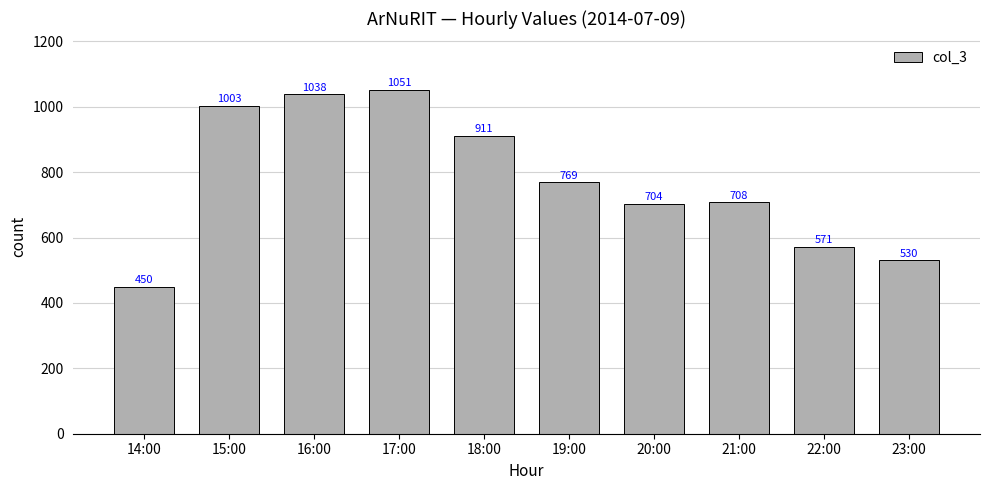

What is the approximate value at 21:00, to the nearest 100?

700